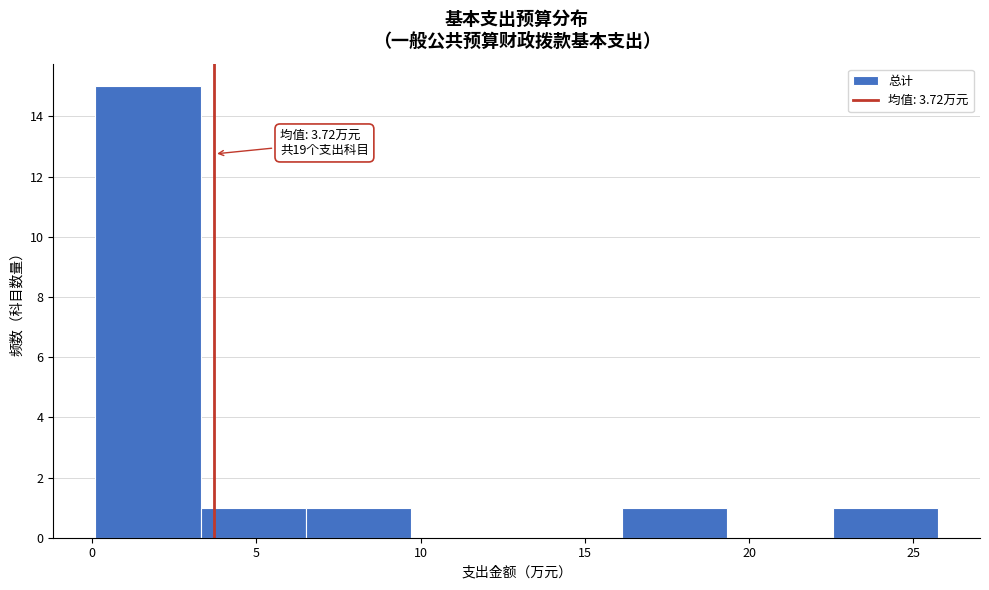

Which range on the x-axis has the tallest bar?

0.0 to 3.5